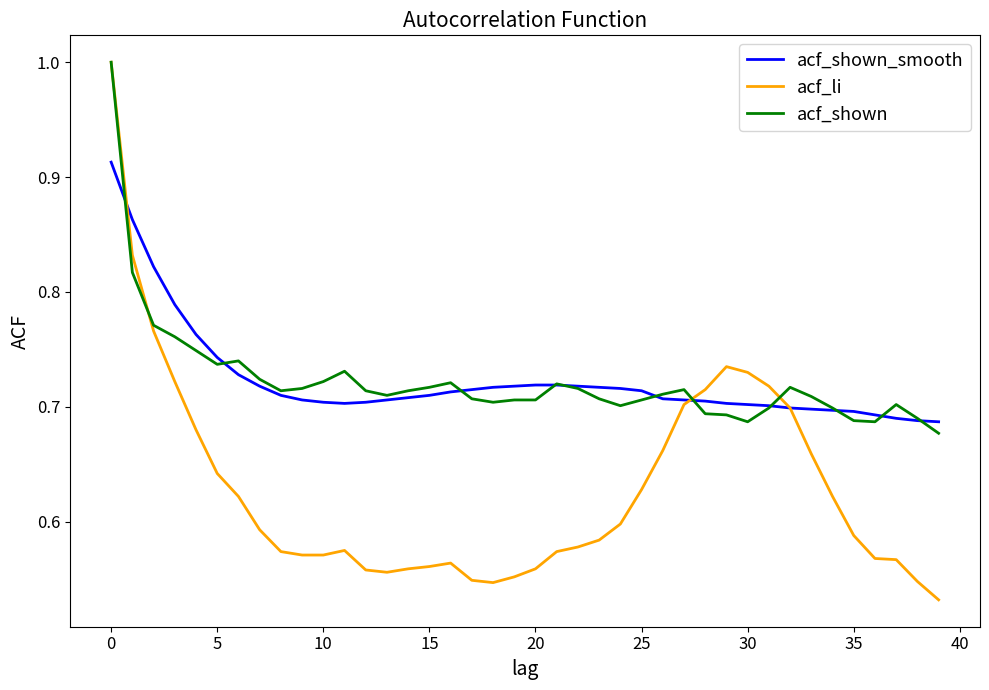

What is the maximum value shown in the chart?

1.0